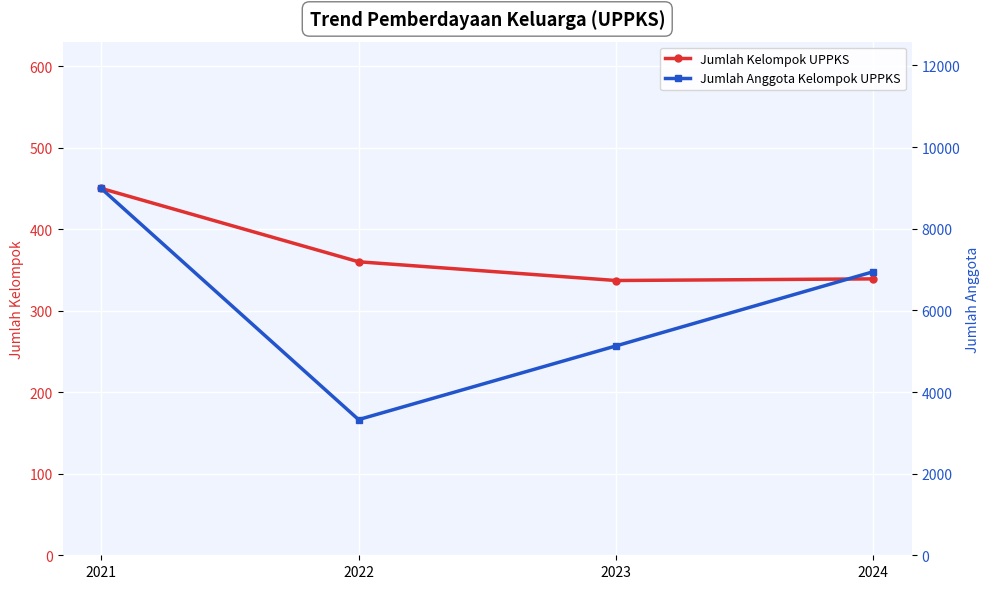

What are all the series names shown in the legend?

Jumlah Kelompok UPPKS, Jumlah Anggota Kelompok UPPKS